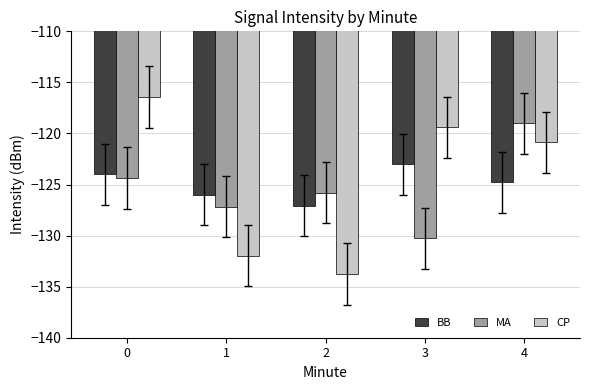

List the series in order of their overall mean, lowest first.

MA, BB, CP